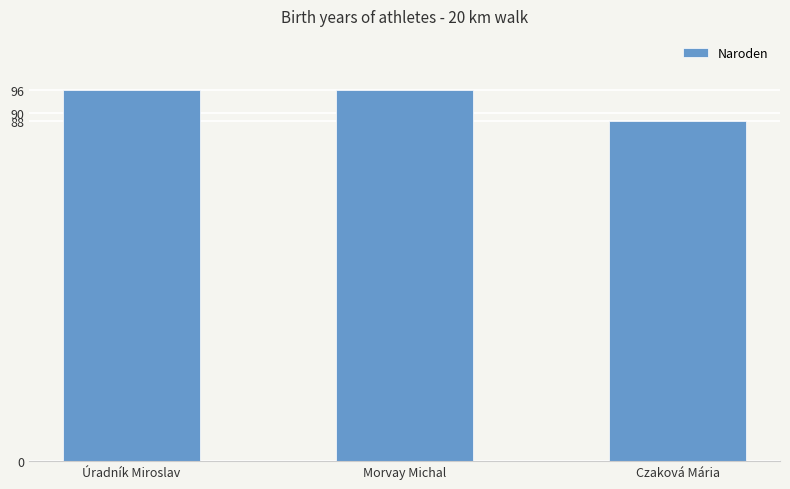

The value at Morvay Michal is 150. True or false?

False